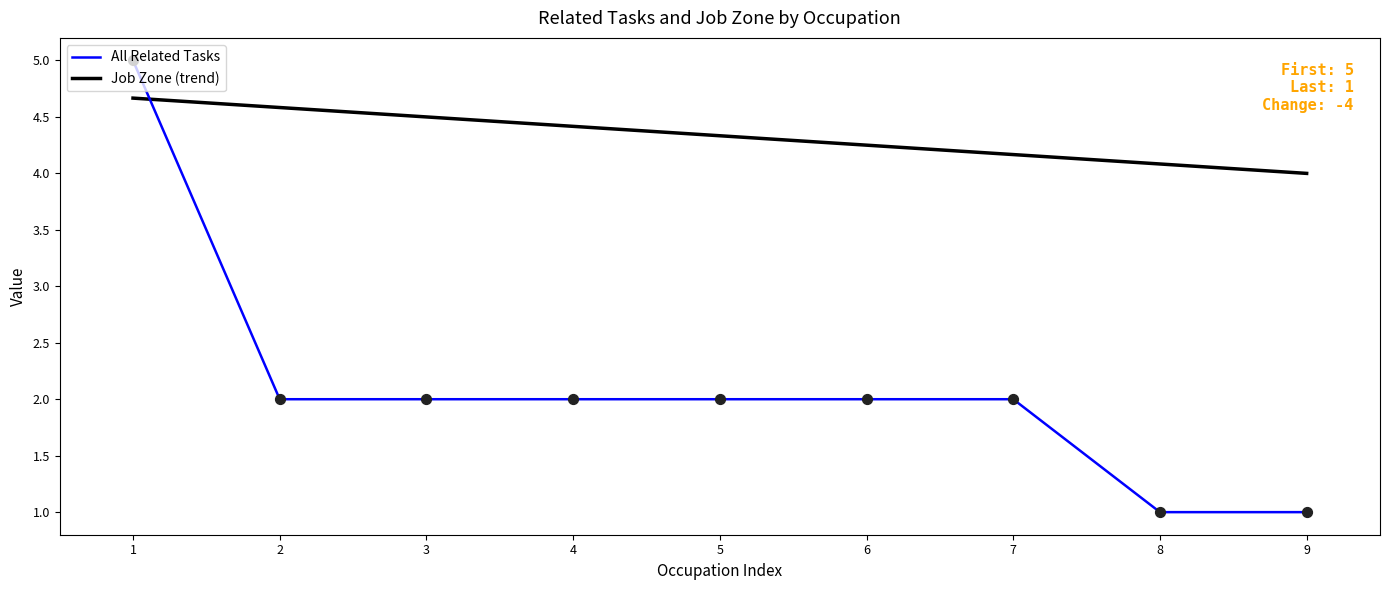

What are all the series names shown in the legend?

All Related Tasks, Job Zone (trend)